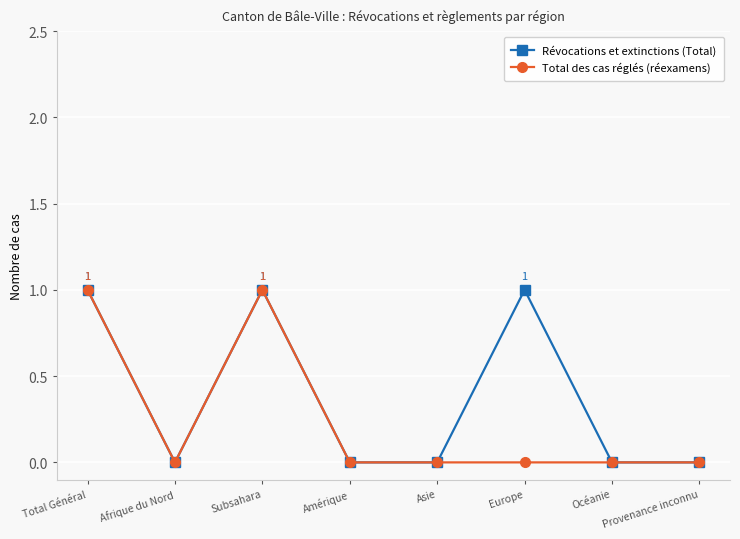

What position from the left is Océanie?

7